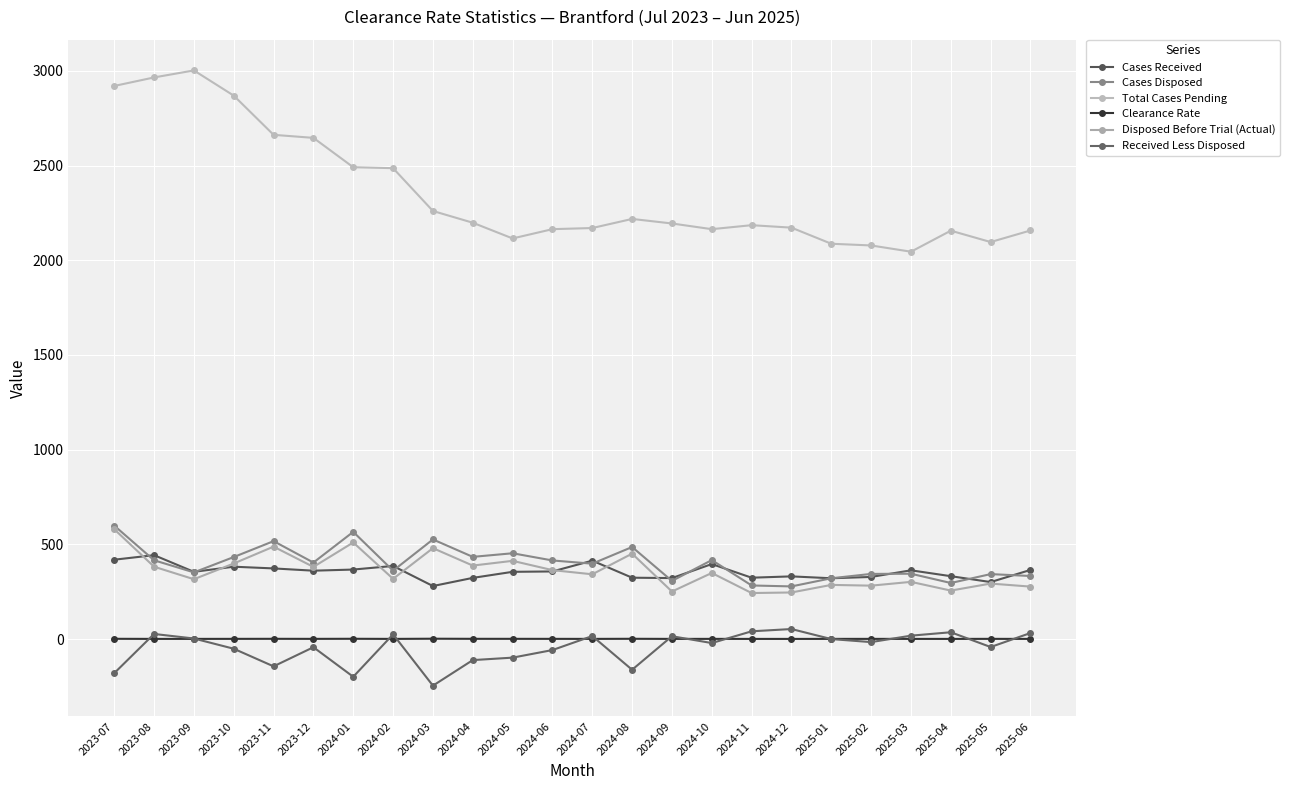

How many values in the Received Less Disposed series exceed -16?

11